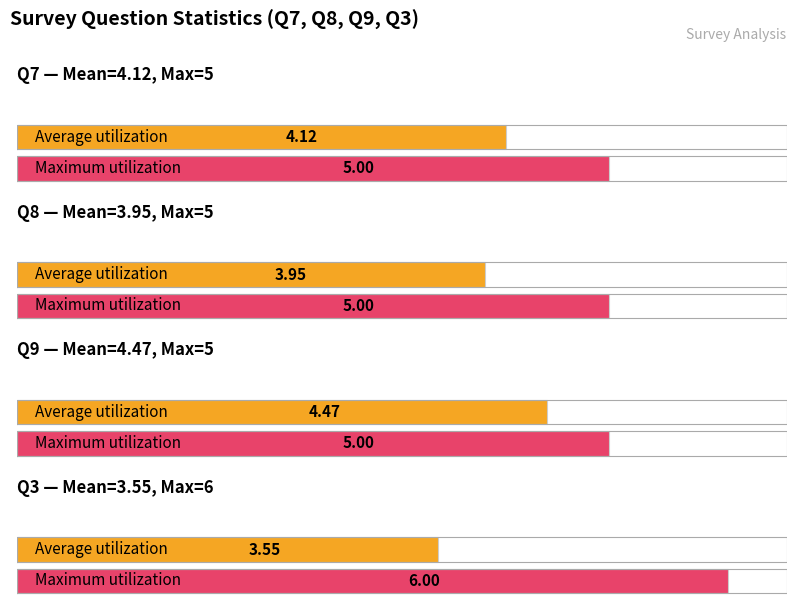

The value of Average utilization at Q9 is 6.0. True or false?

False